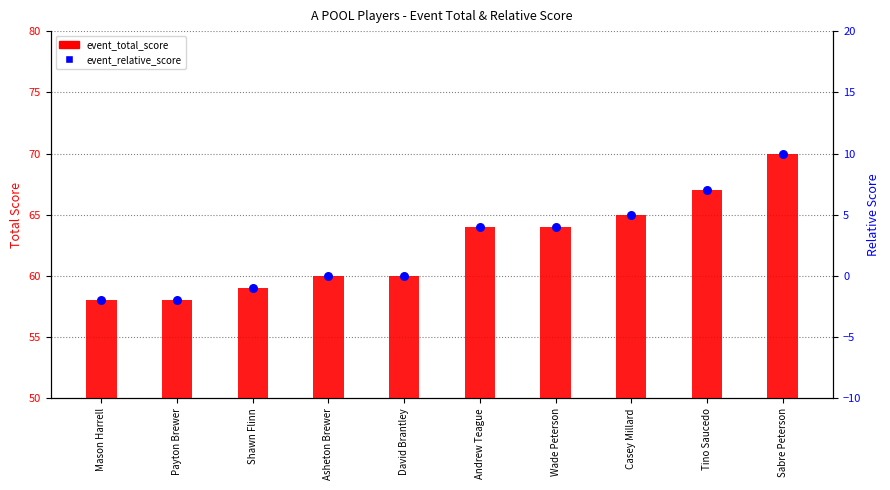

Is the value of event_relative_score at Tino Saucedo greater than the value of event_total_score at Andrew Teague?

No